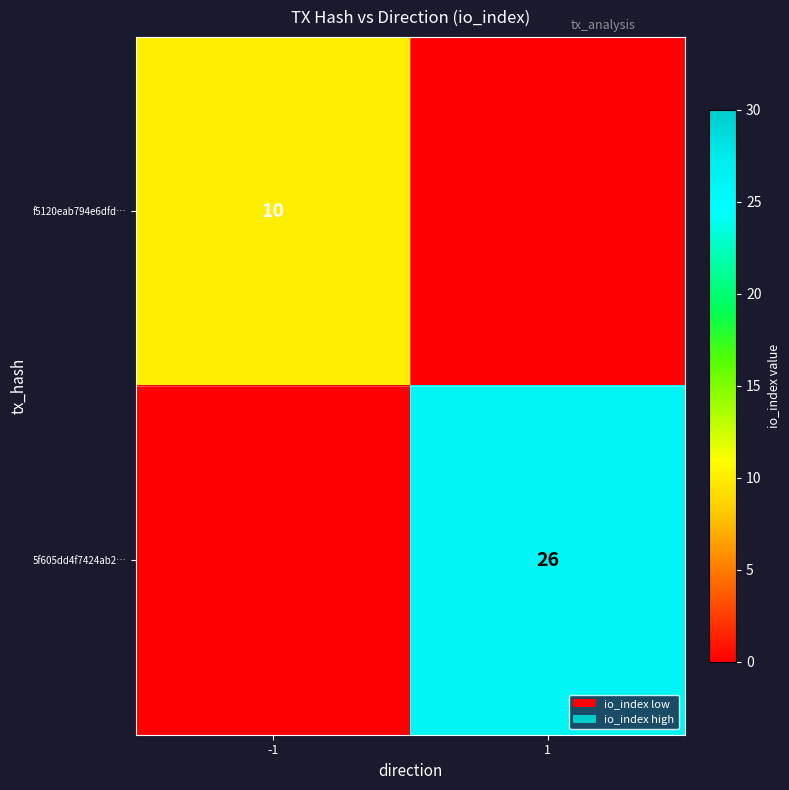

The value of f5120eab794e6dfd… at -1 is 4. True or false?

False